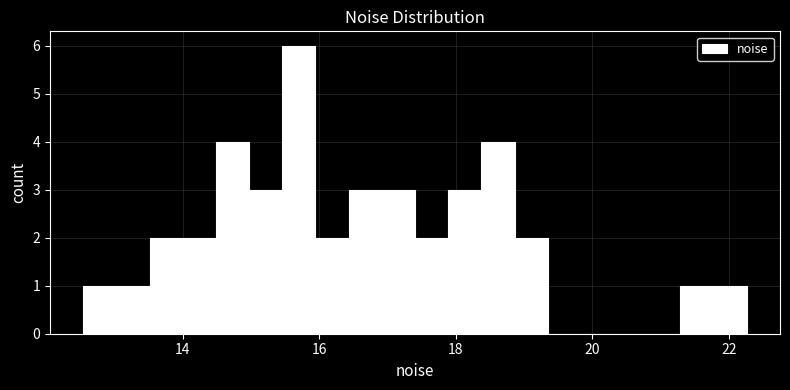

Around what value on the x-axis is the tallest bar? Give the approximate position of its centre, as read against the axis.

15.8